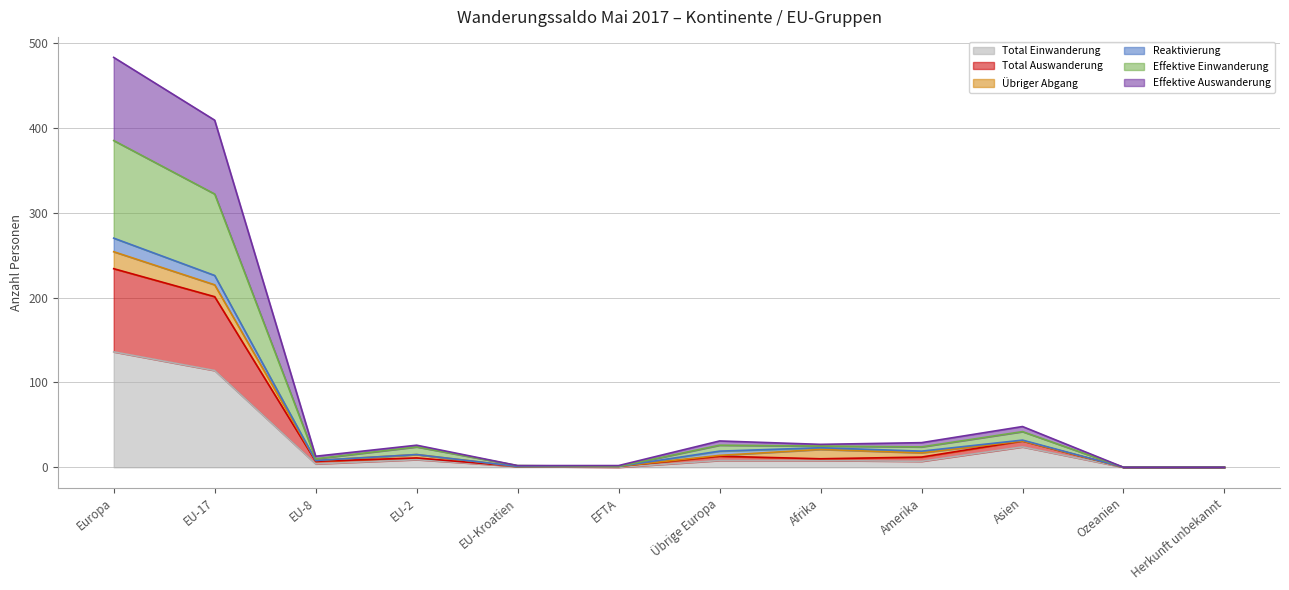

At which category is the sum across all series the highest?

Europa